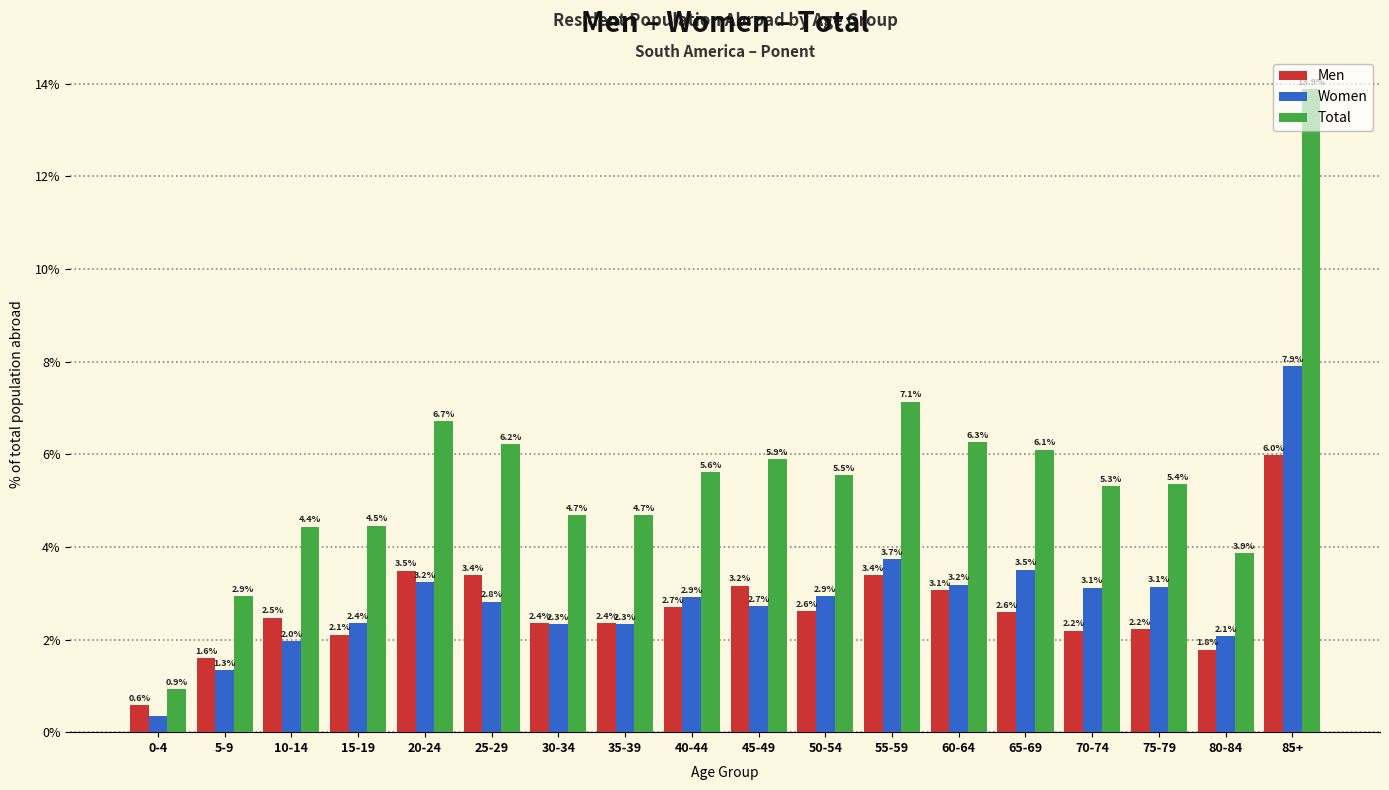

Which series has the largest total across all categories?

Total